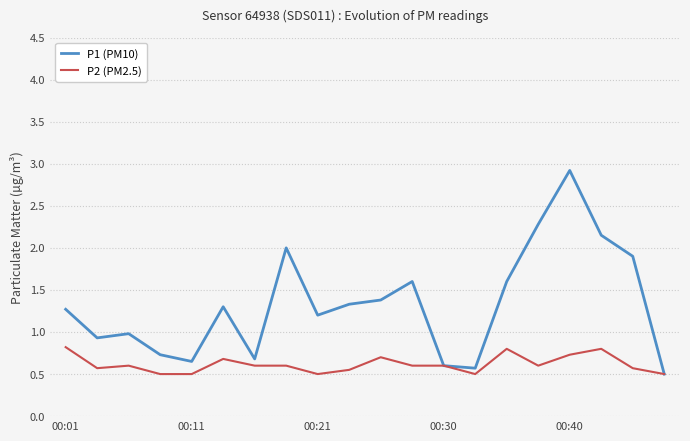

List the series in order of their overall mean, lowest first.

P2 (PM2.5), P1 (PM10)